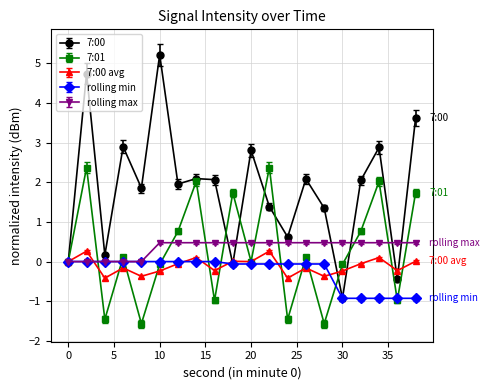

True or false: 7:00 has more than 1 interior local peaks.

True